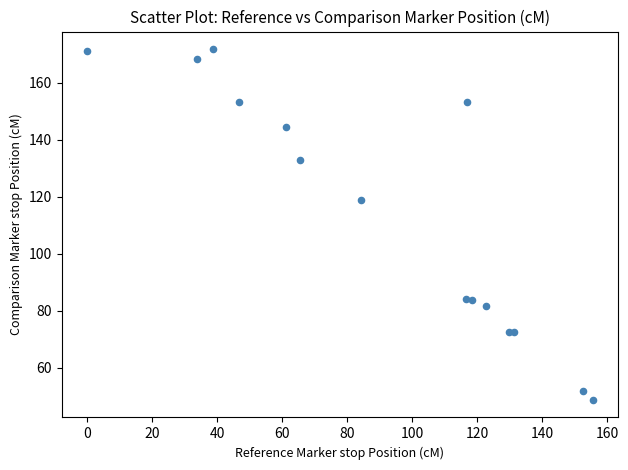

What Y value in the scatter plot is closest to 110?

118.9